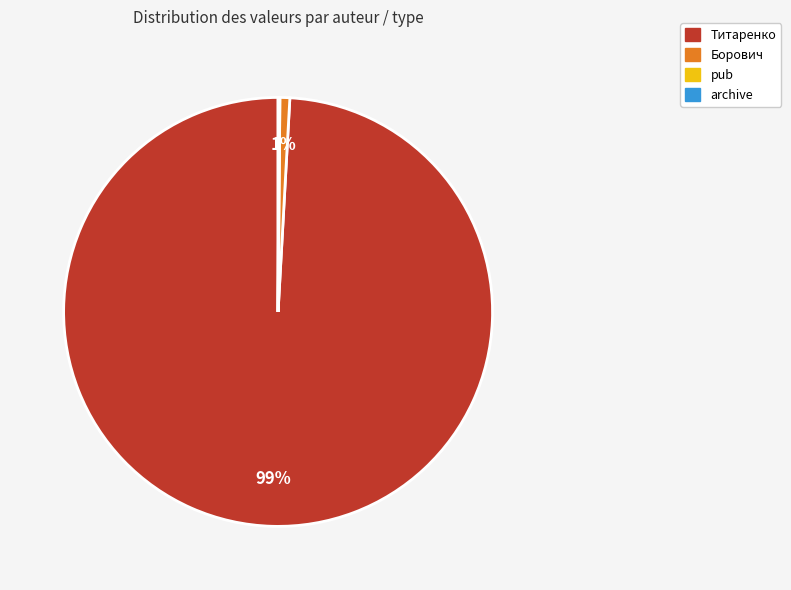

To the nearest percent, what is the average slice percentage?

25%